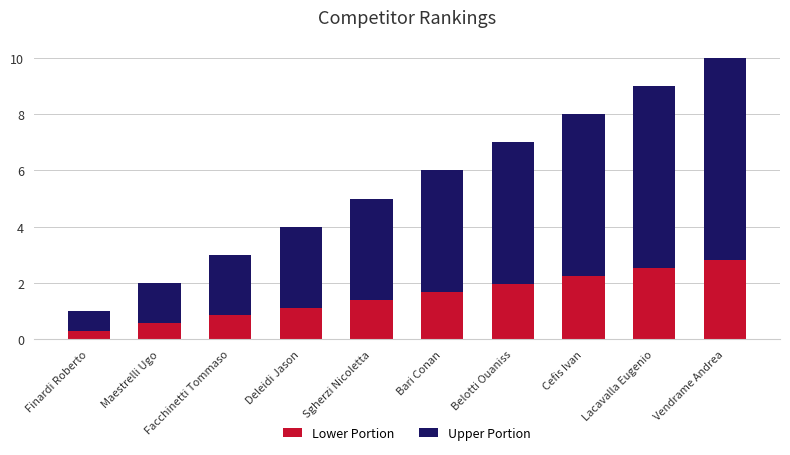

Read the Lower Portion value at Belotti Ouaniss.

2.0